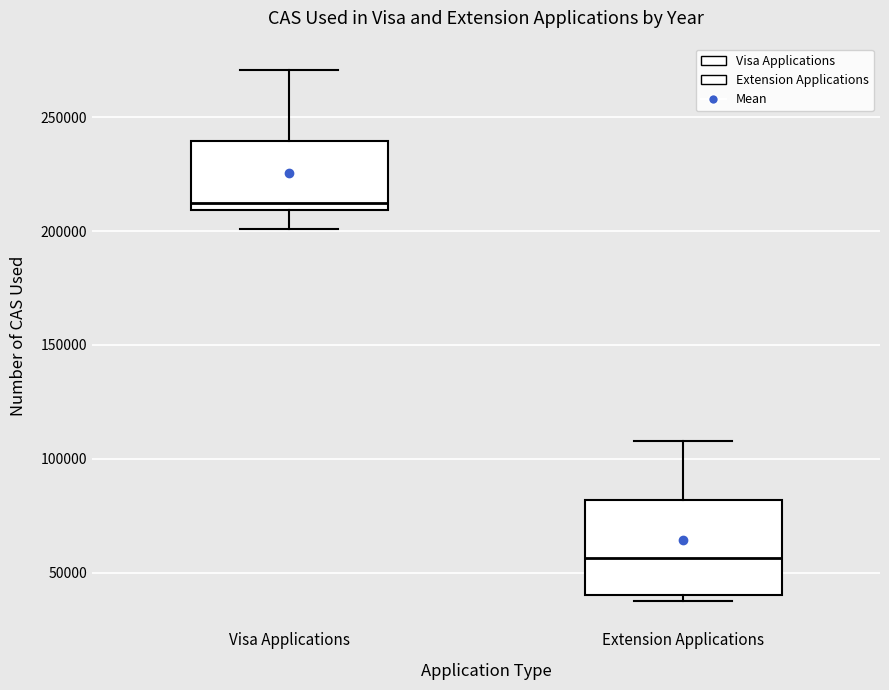

Which box's median line is the highest?

Visa Applications